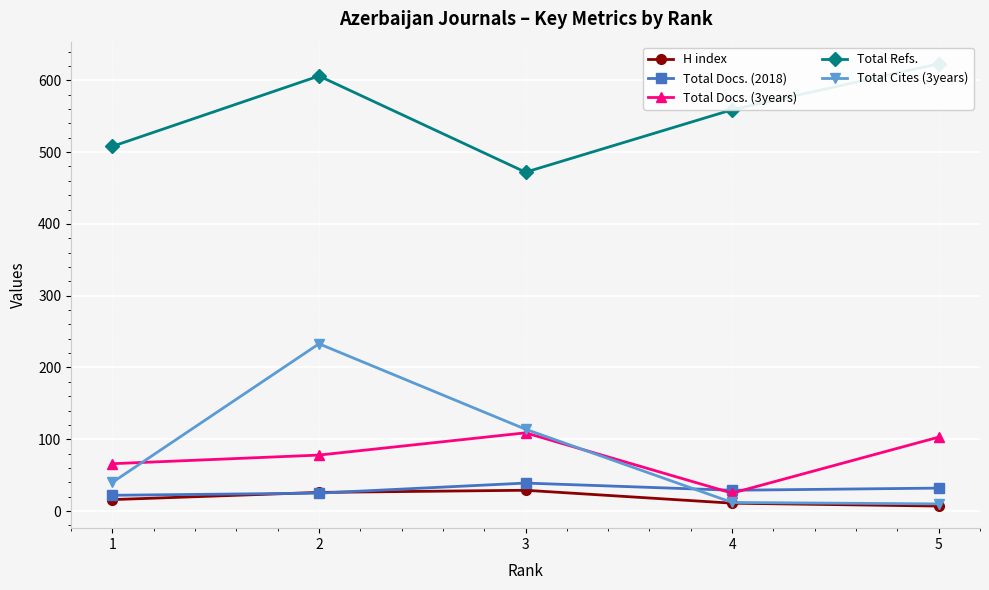

Which series has the largest total across all categories?

Total Refs.